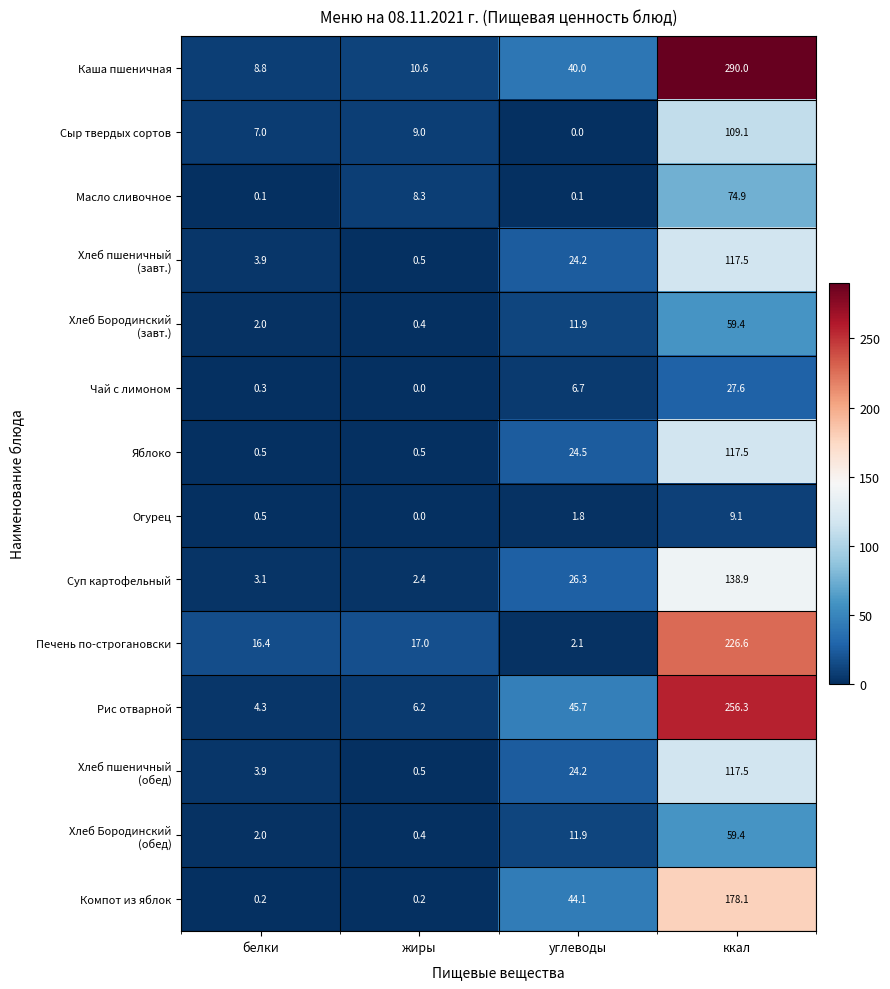

What is the difference between the highest and lowest values at жиры?

17.0